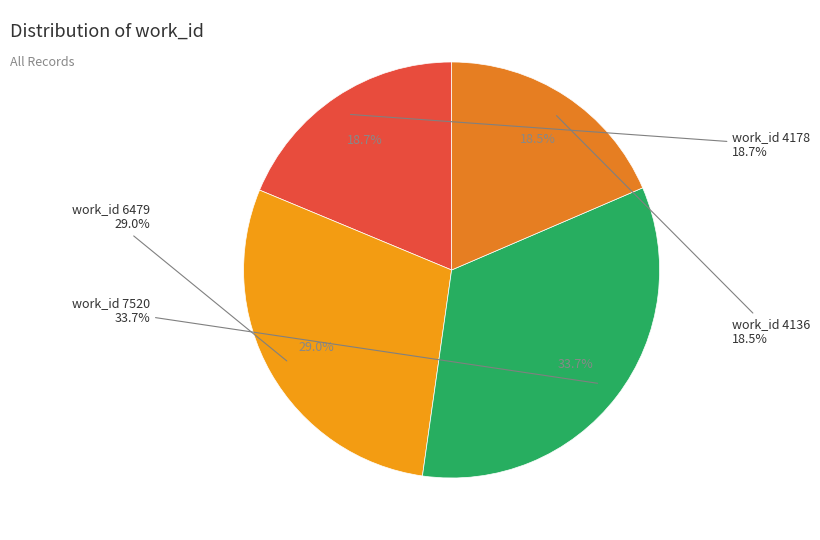

What is the ratio of the value at work_id 7520 to the value at work_id 6479?

1.2